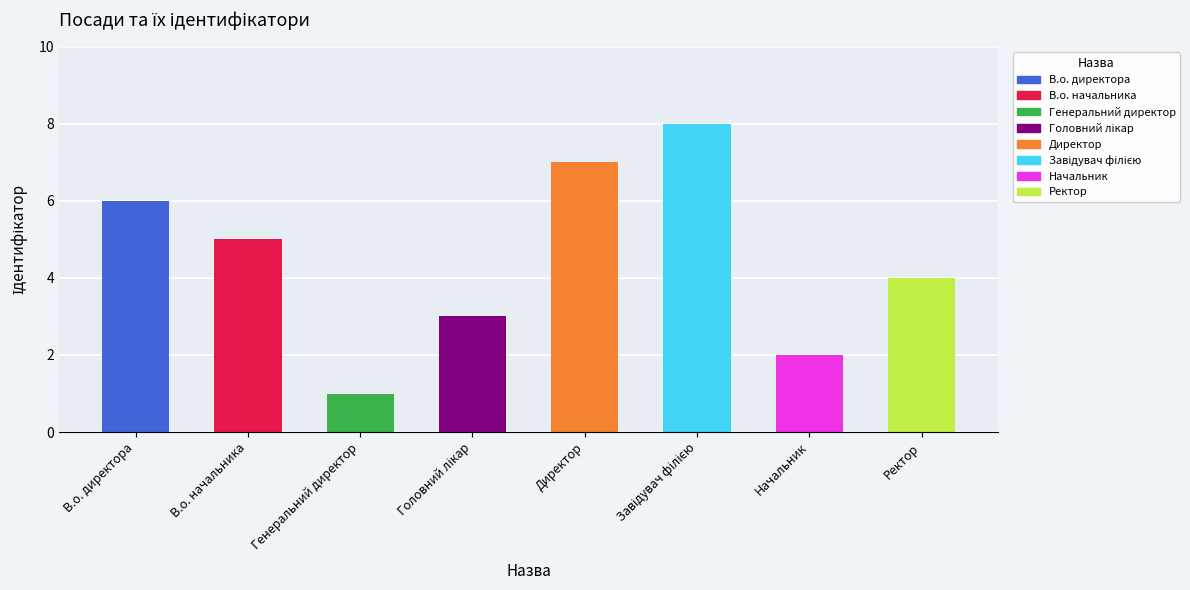

What is the change in value from В.о. директора to Директор?

+1